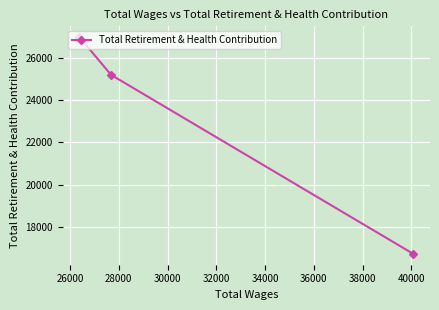

Reading left to right, transcribe all the data shown in this chart.

26970	25188	16719